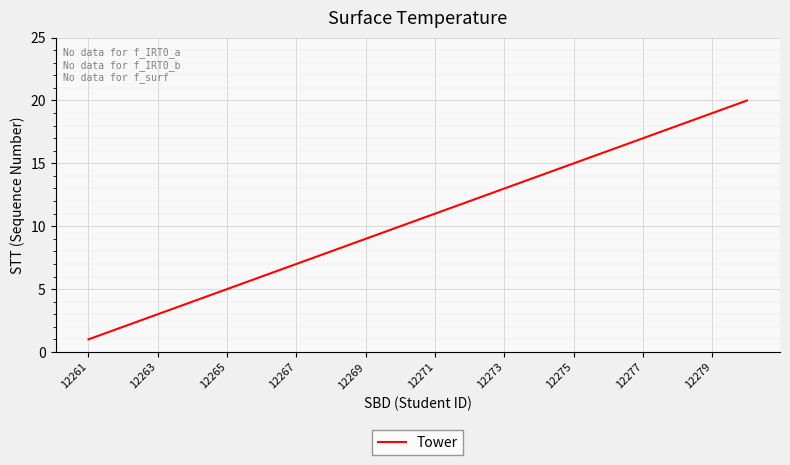

What is the maximum value shown in the chart?

20